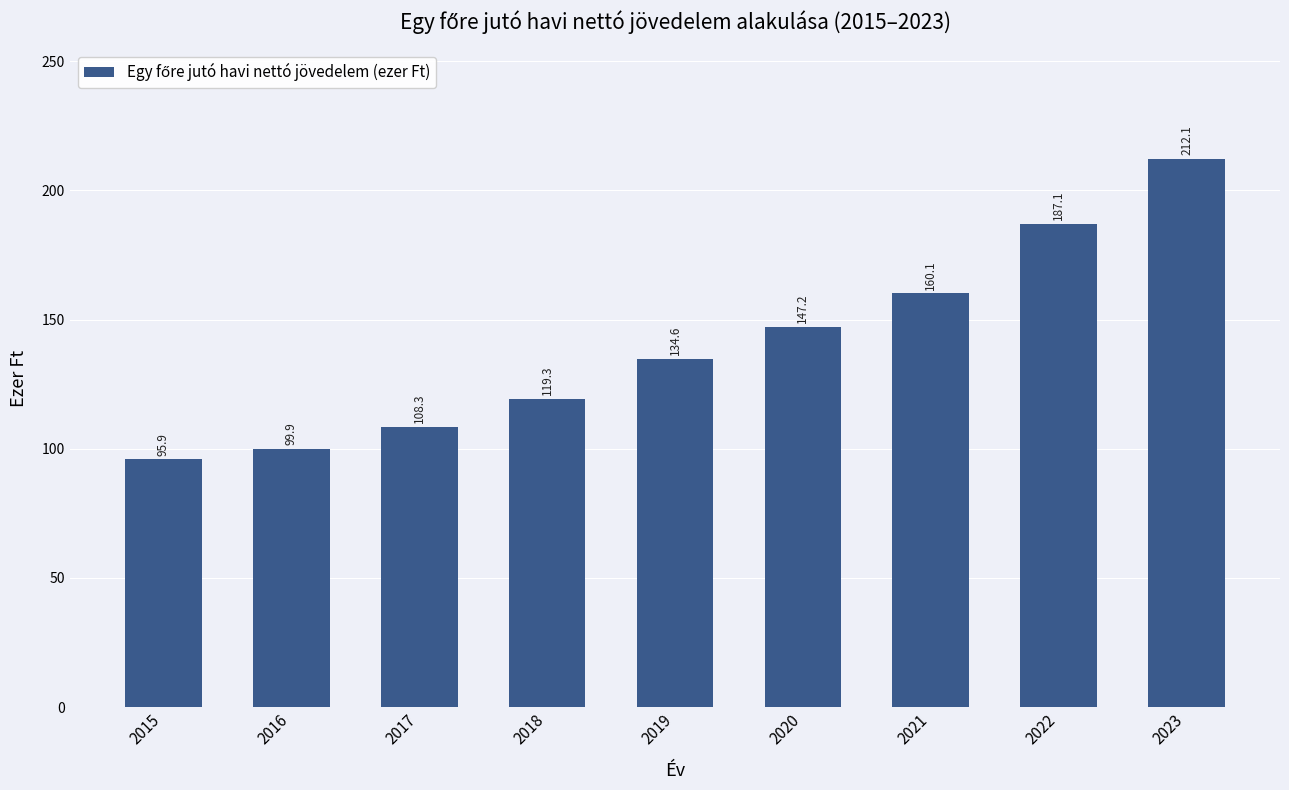

The value at 2018 is 159.9. True or false?

False